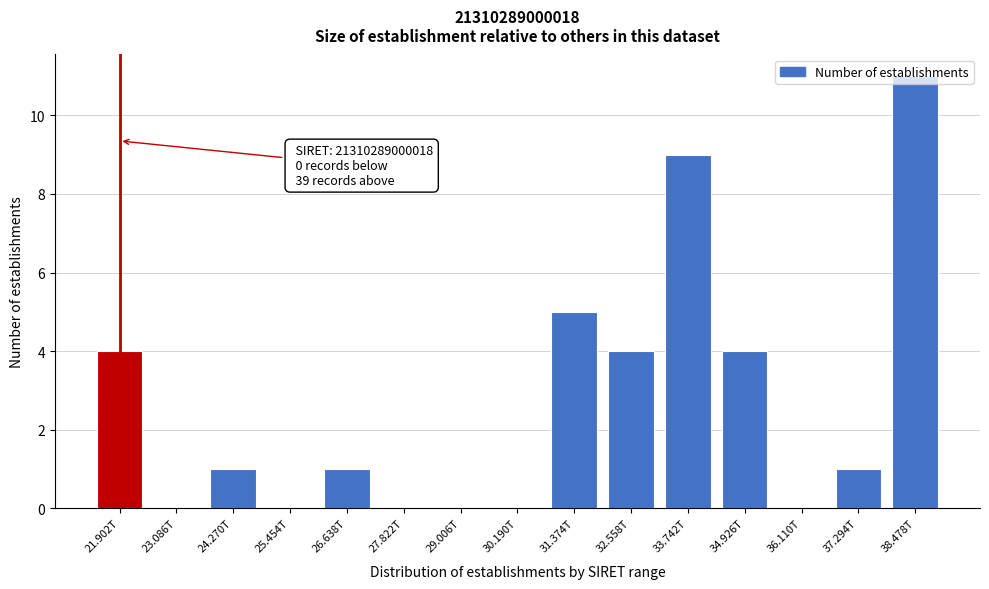

What is the maximum value shown in the chart?

11